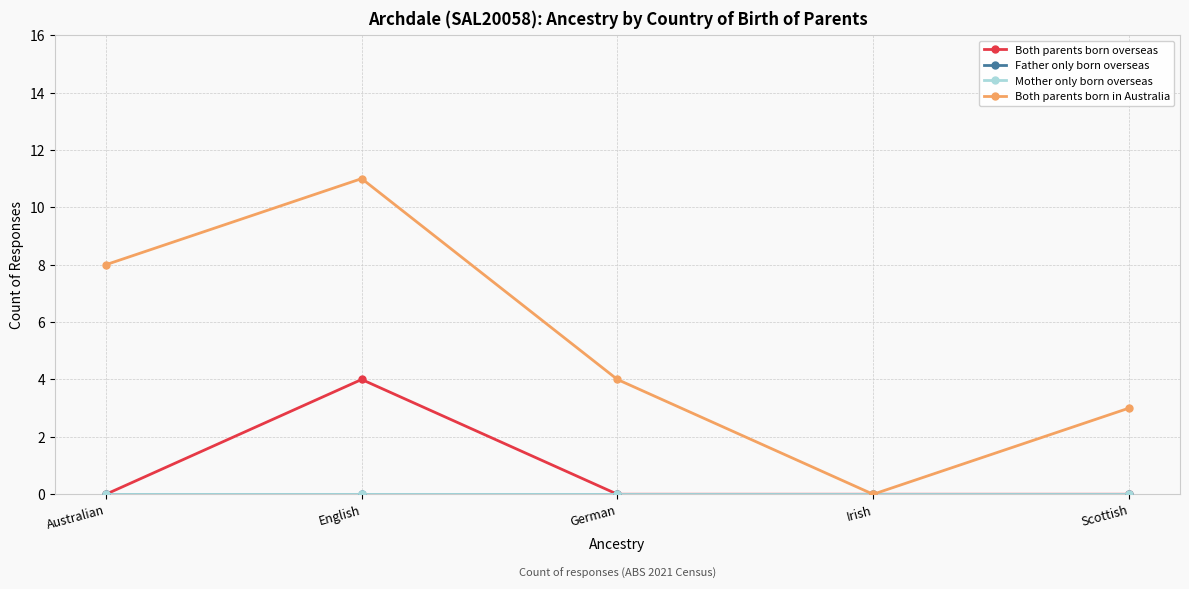

Is this an area chart (filled region under the line)?

No